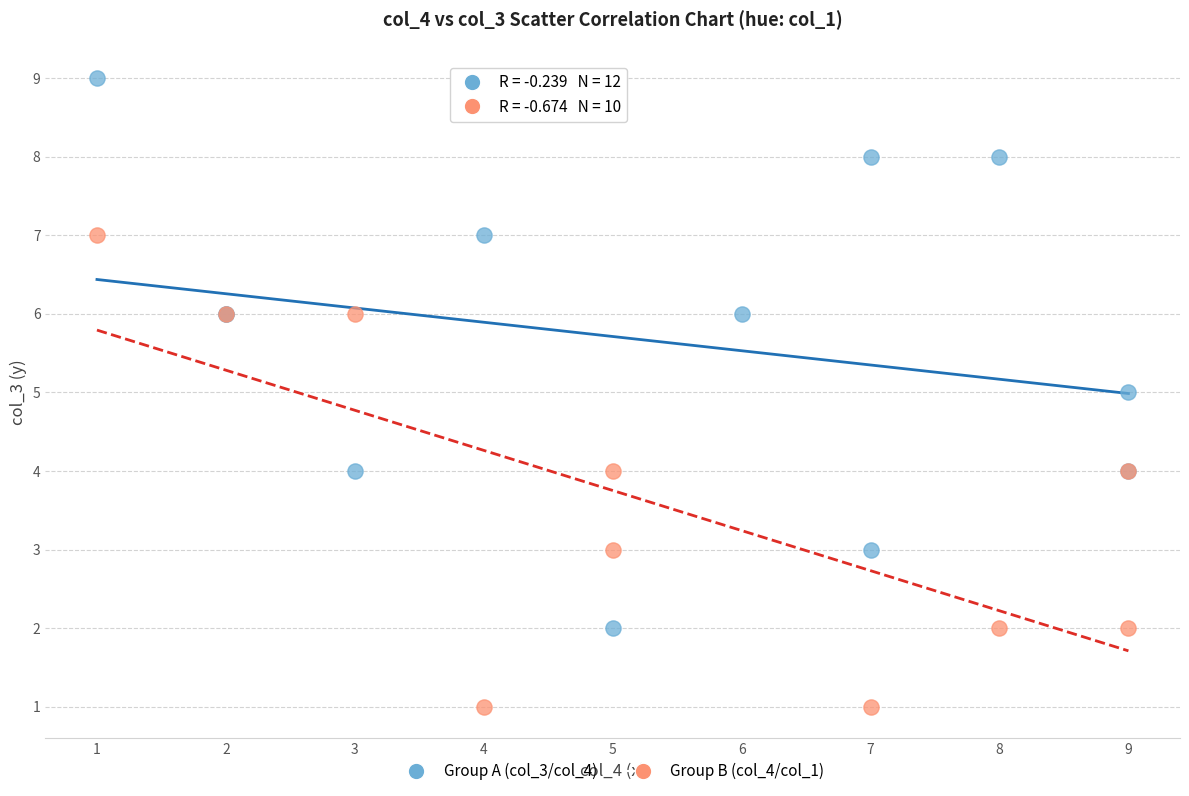

What are all the series names shown in the legend?

Group A (col_3/col_4), Group B (col_4/col_1)